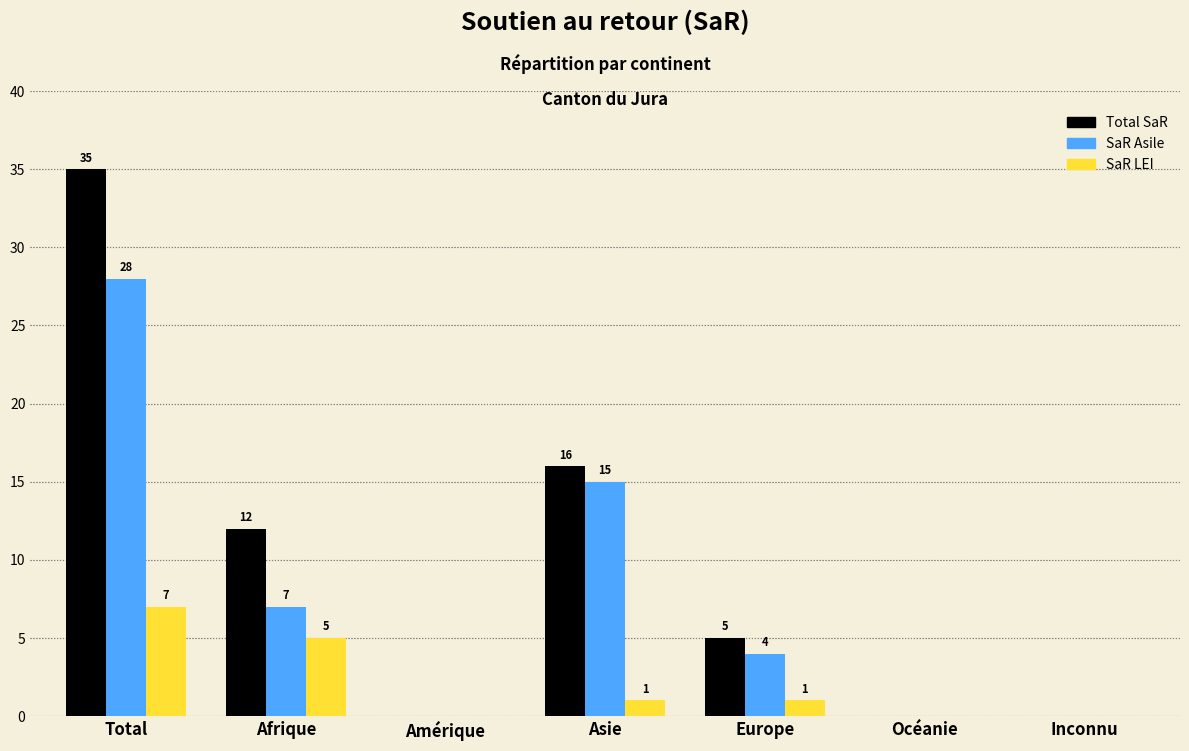

Reading left to right, transcribe all the data shown in this chart.

Total SaR: Total=35	Afrique=12	Amérique=0	Asie=16	Europe=5	Océanie=0	Inconnu=0
SaR Asile: Total=28	Afrique=7	Amérique=0	Asie=15	Europe=4	Océanie=0	Inconnu=0
SaR LEI: Total=7	Afrique=5	Amérique=0	Asie=1	Europe=1	Océanie=0	Inconnu=0